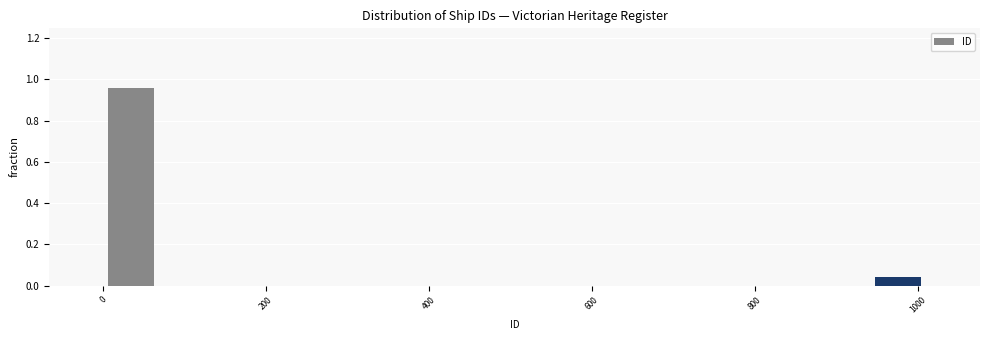

Around what value on the x-axis is the tallest bar? Give the approximate position of its centre, as read against the axis.

40